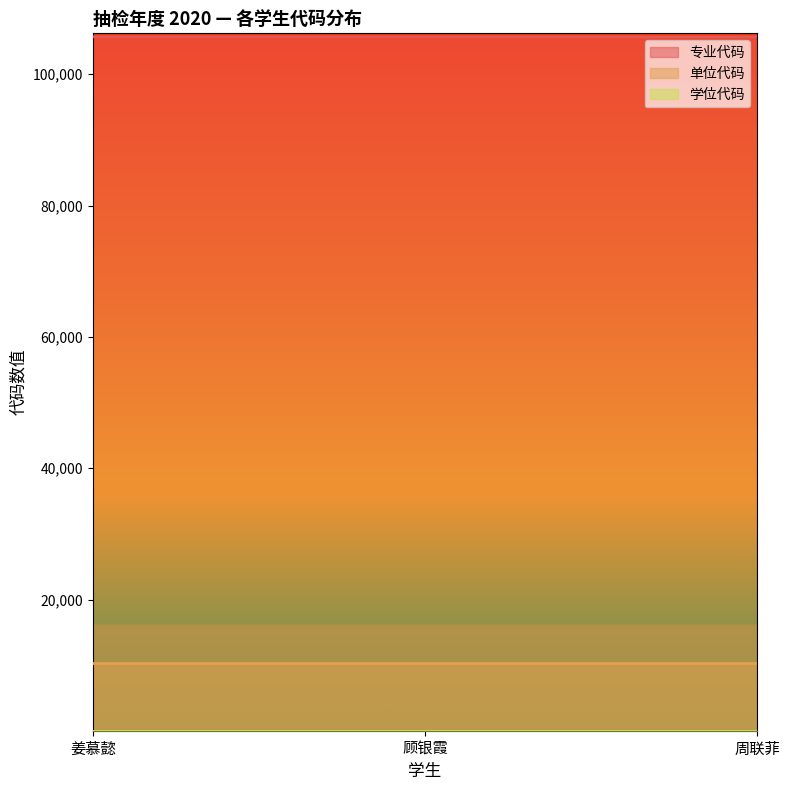

At which category is the sum across all series the highest?

姜慕懿